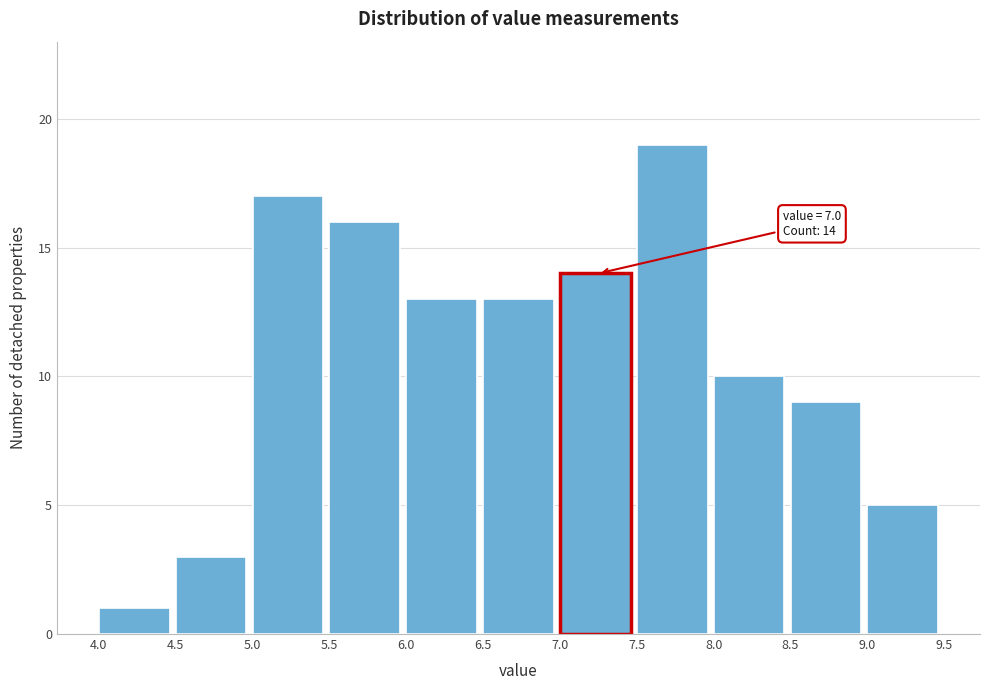

Which range on the x-axis has the tallest bar?

7.5 to 8.0